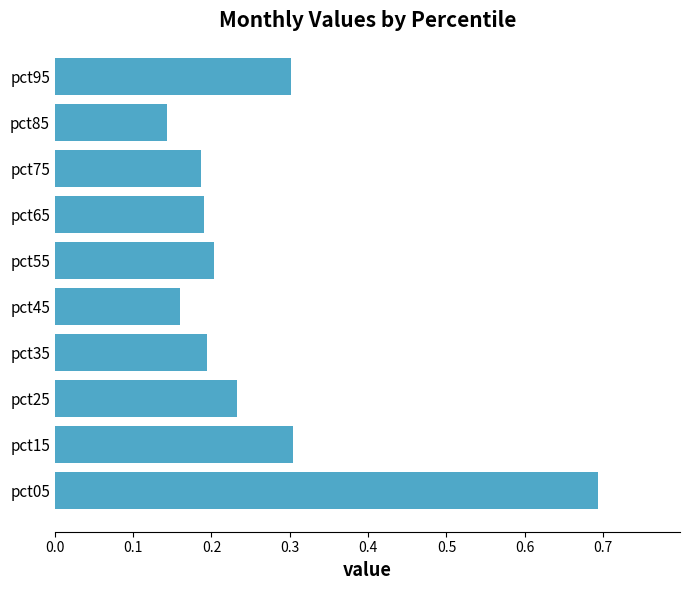

Are the bars grouped side by side (vs. stacked)?

No